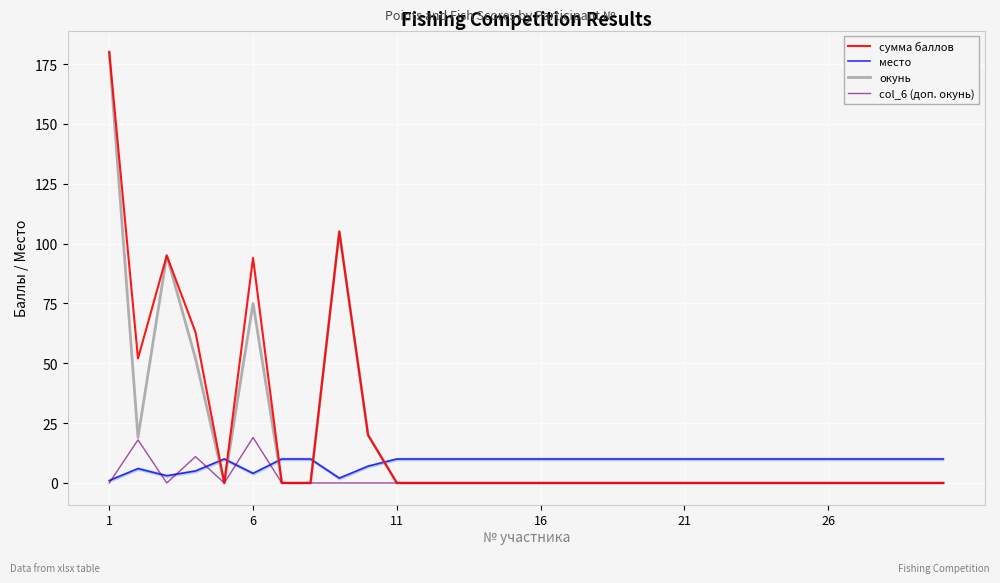

True or false: сумма баллов and место intersect in this chart.

True